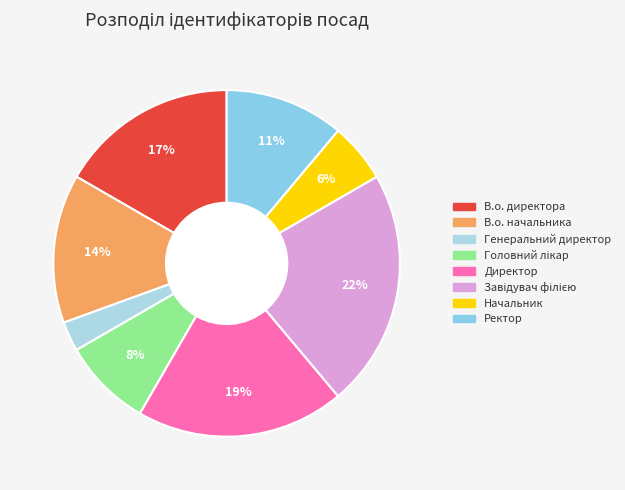

The Завідувач філією slice represents 22% of the pie. True or false?

True